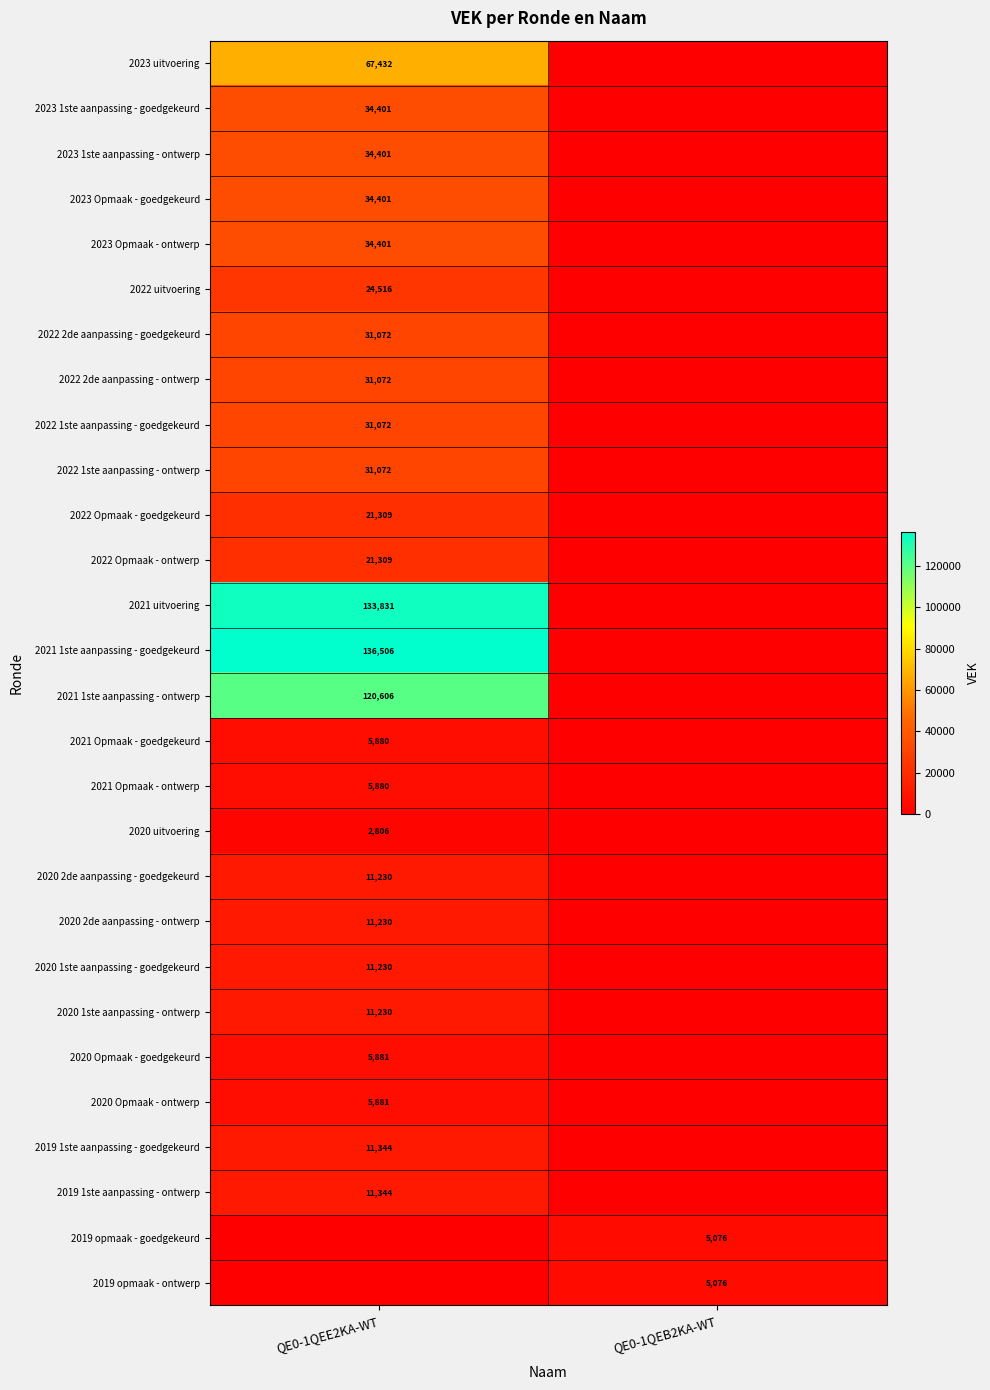

The value of 2020 uitvoering at QE0-1QEE2KA-WT is 2806. True or false?

True